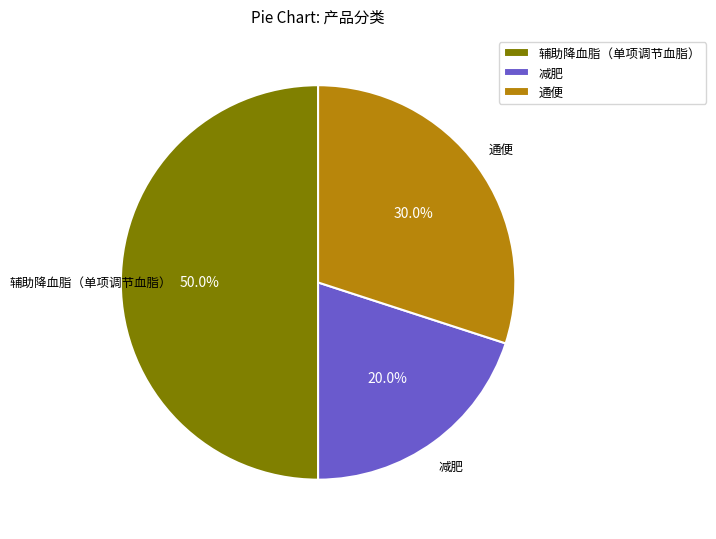

What percentage is NOT represented by 通便?

70.0%